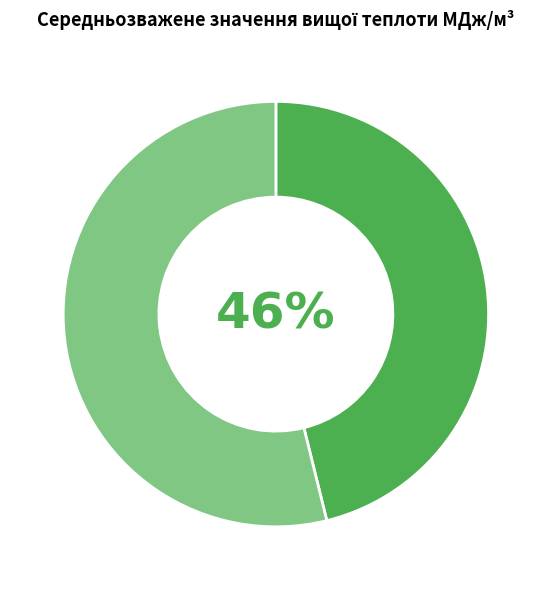

How many segments does this pie chart have?

2